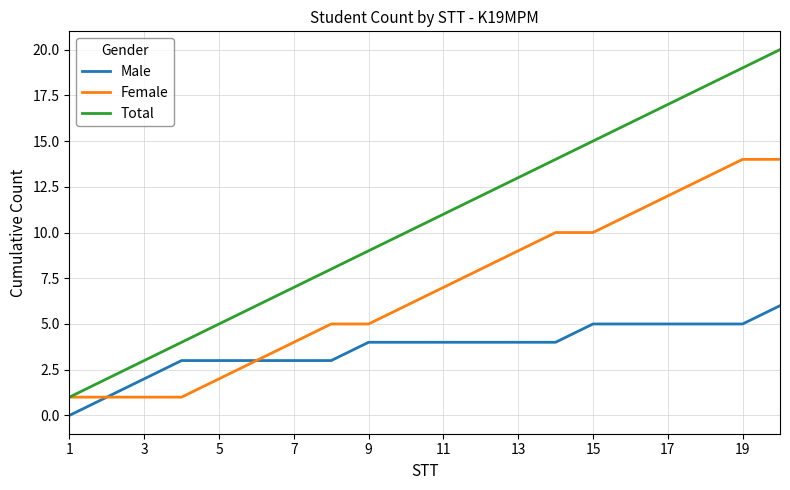

Rank the series by their average value, from lowest to highest.

Male, Female, Total